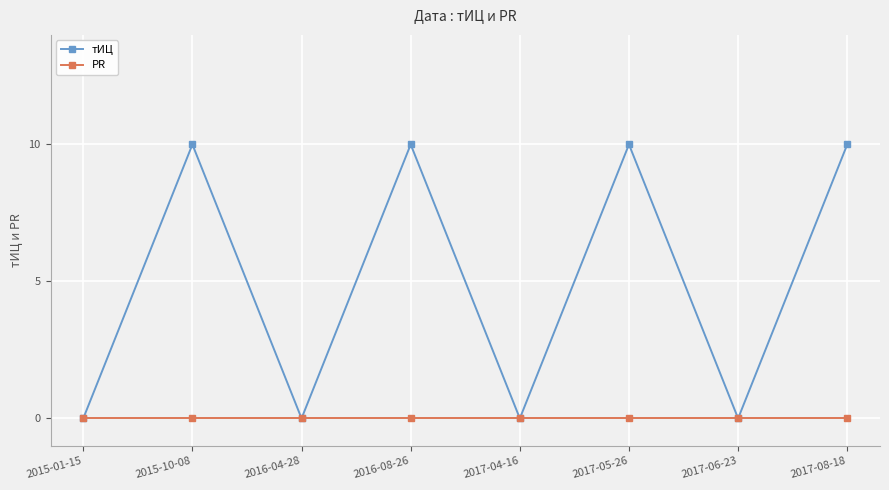

What is the label of the 4th point from the right?

2017-04-16